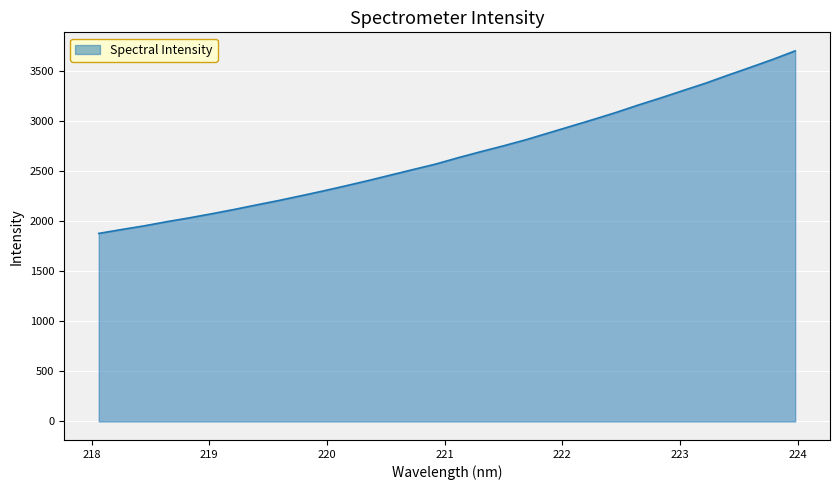

What is the greatest value displayed?

3702.8